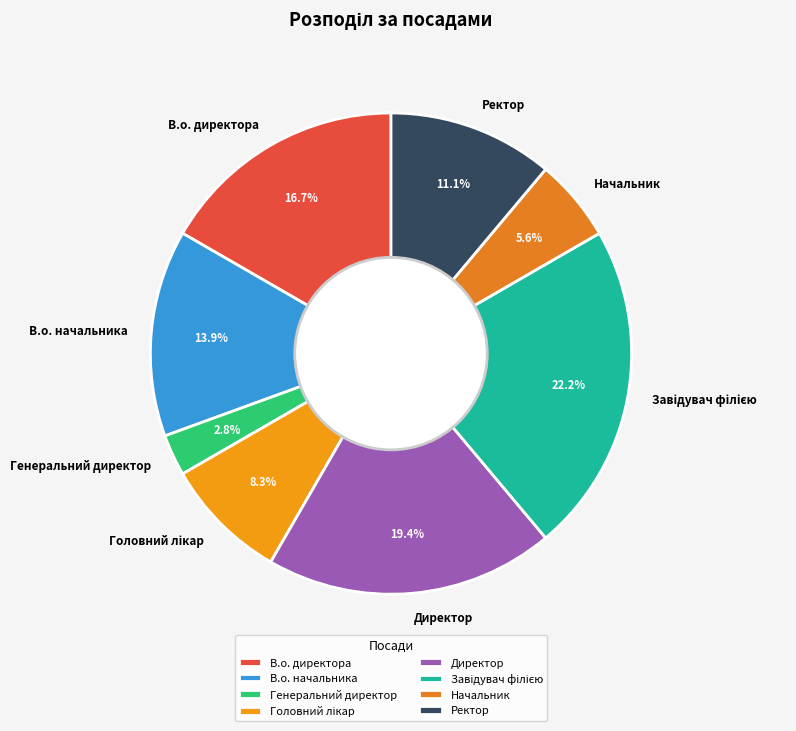

How many segments does this pie chart have?

8